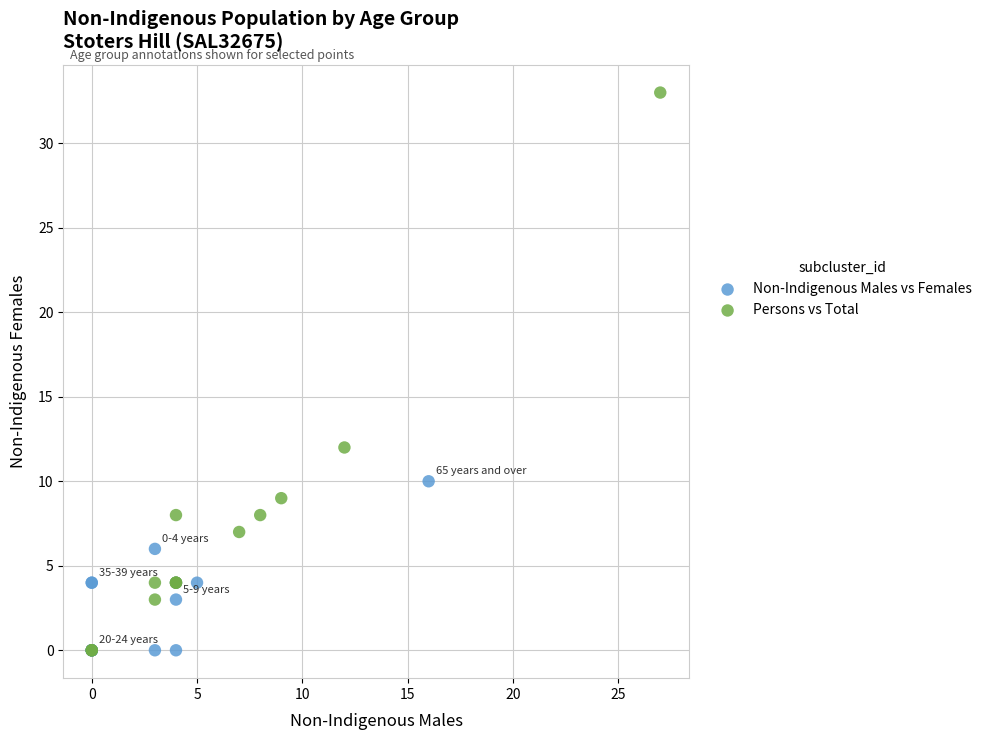

Which series contains the highest Y value?

Persons vs Total